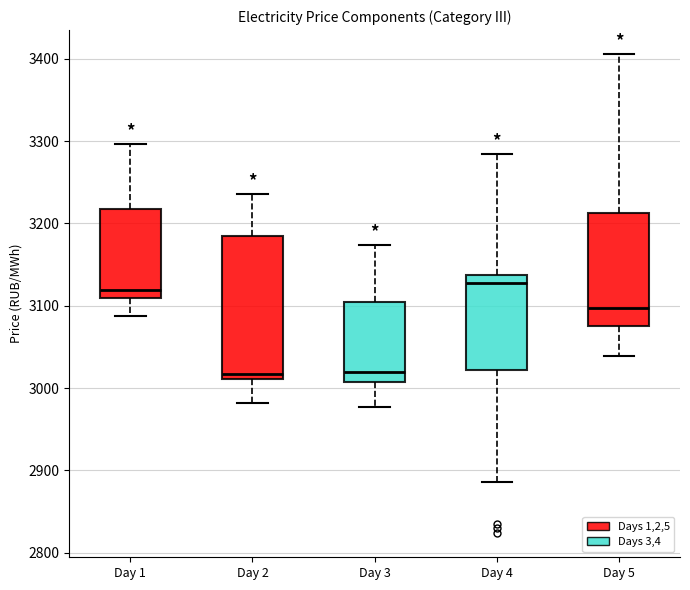

Reading left to right, read every box against the y-axis: the position of its median line, the range the box covers, and the ends of its whiskers. The values are not printed on the chart, so give them approximately, as read against the axis.

Day 1: median 3120, box 3110 to 3220, whiskers 3090 to 3300
Day 2: median 3020, box 3010 to 3190, whiskers 2980 to 3240
Day 3: median 3020, box 3010 to 3100, whiskers 2980 to 3170
Day 4: median 3130, box 3020 to 3140, whiskers 2890 to 3280
Day 5: median 3100, box 3080 to 3210, whiskers 3040 to 3410